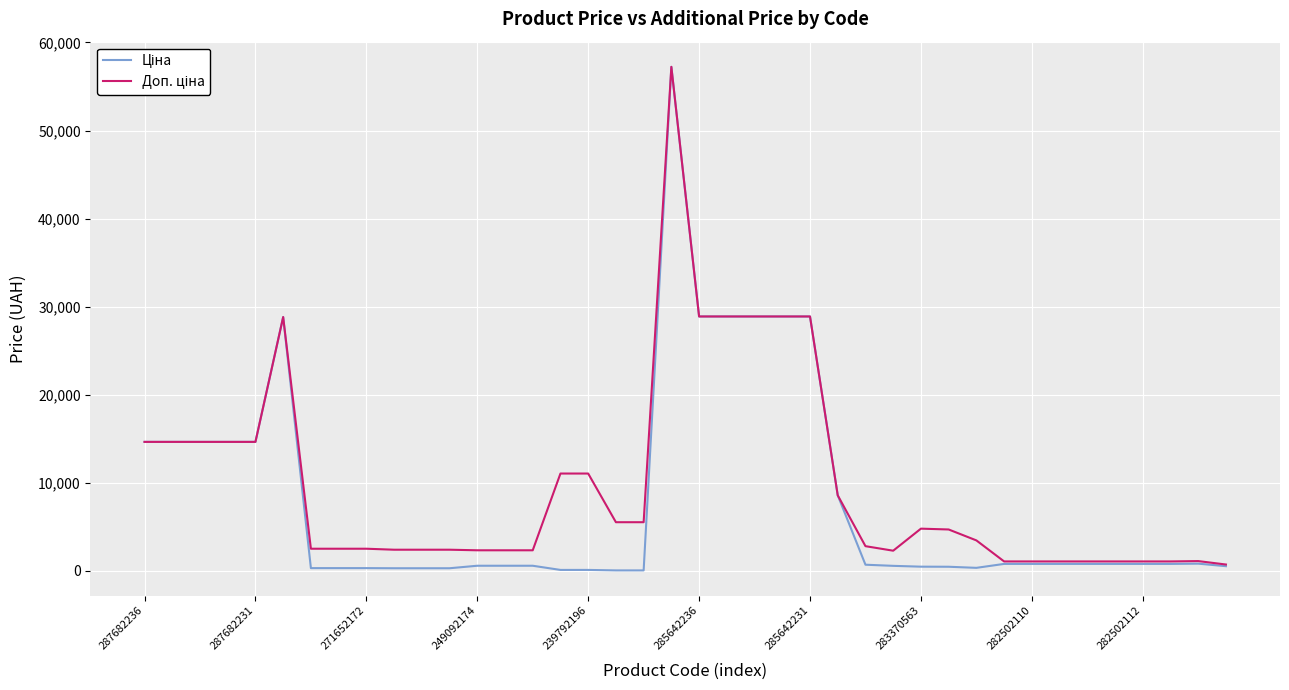

What is the greatest value displayed?

57235.5